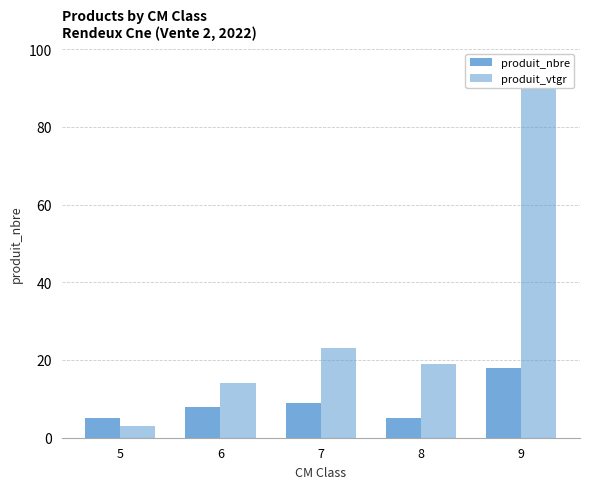

What is the value of the produit_vtgr bar at the 1st from the left?

3.1